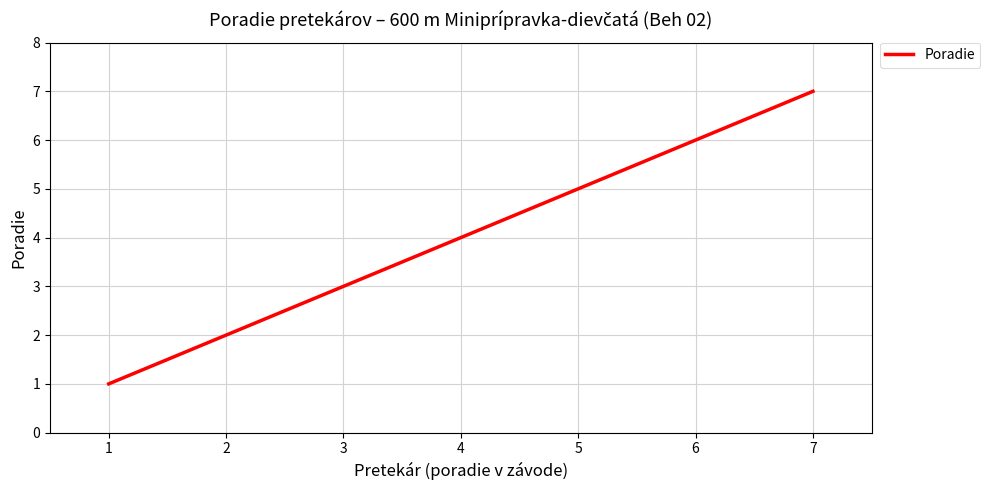

Which category has the highest value across all series?

7